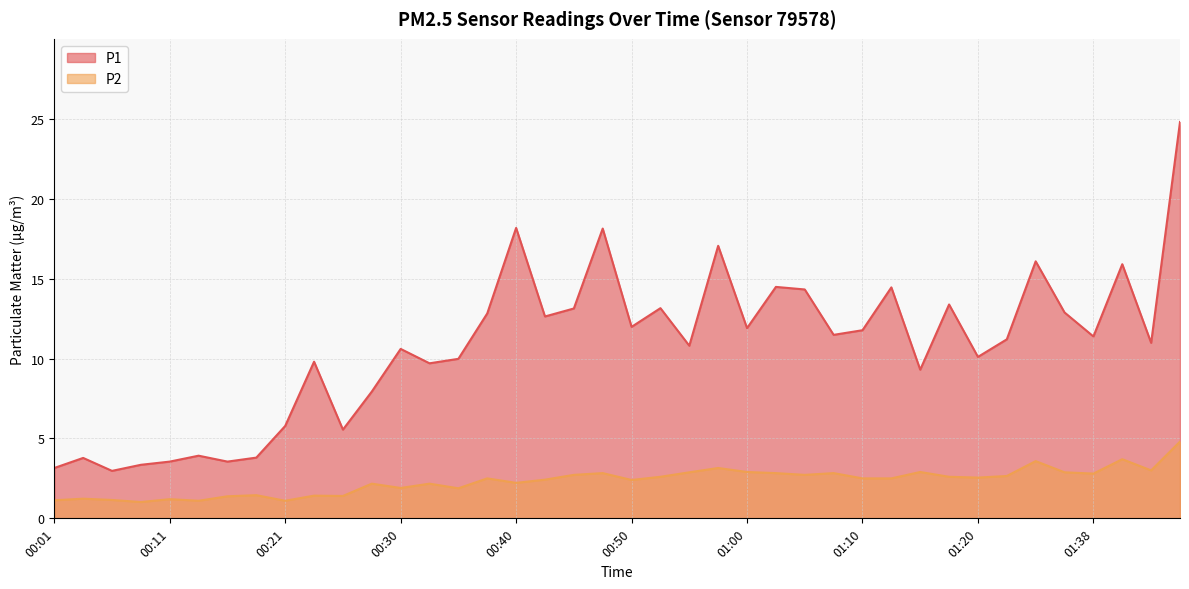

How many lines are shown in the chart?

2